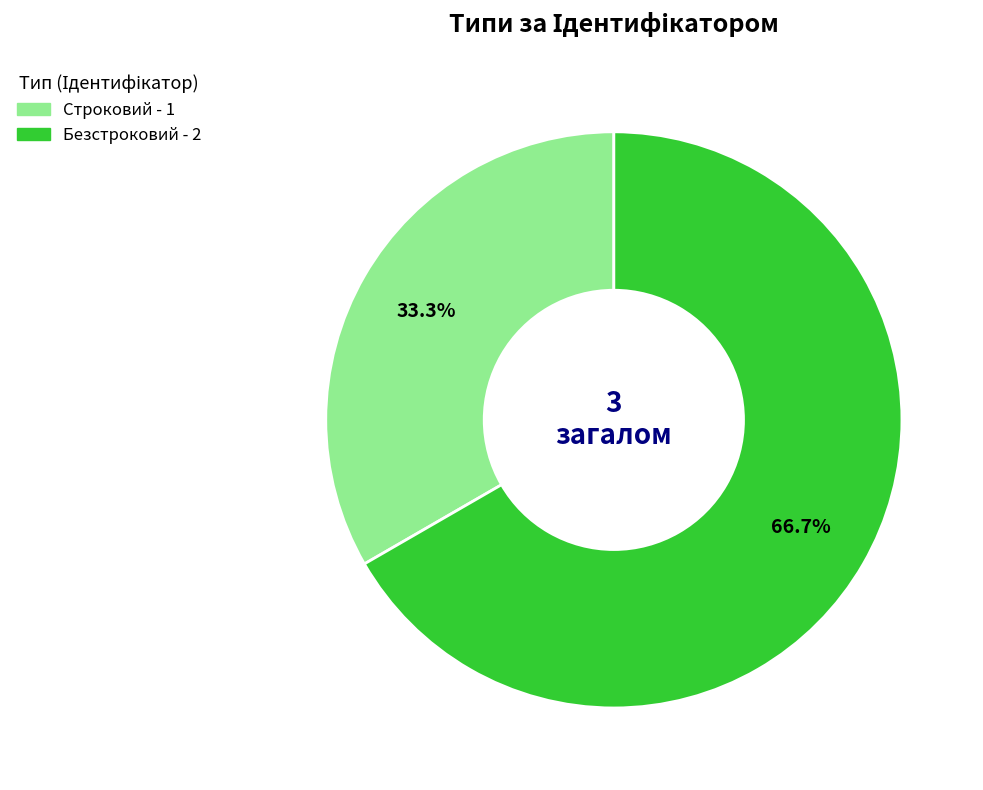

What percentage do Строковий and Безстроковий together represent?

100.0%